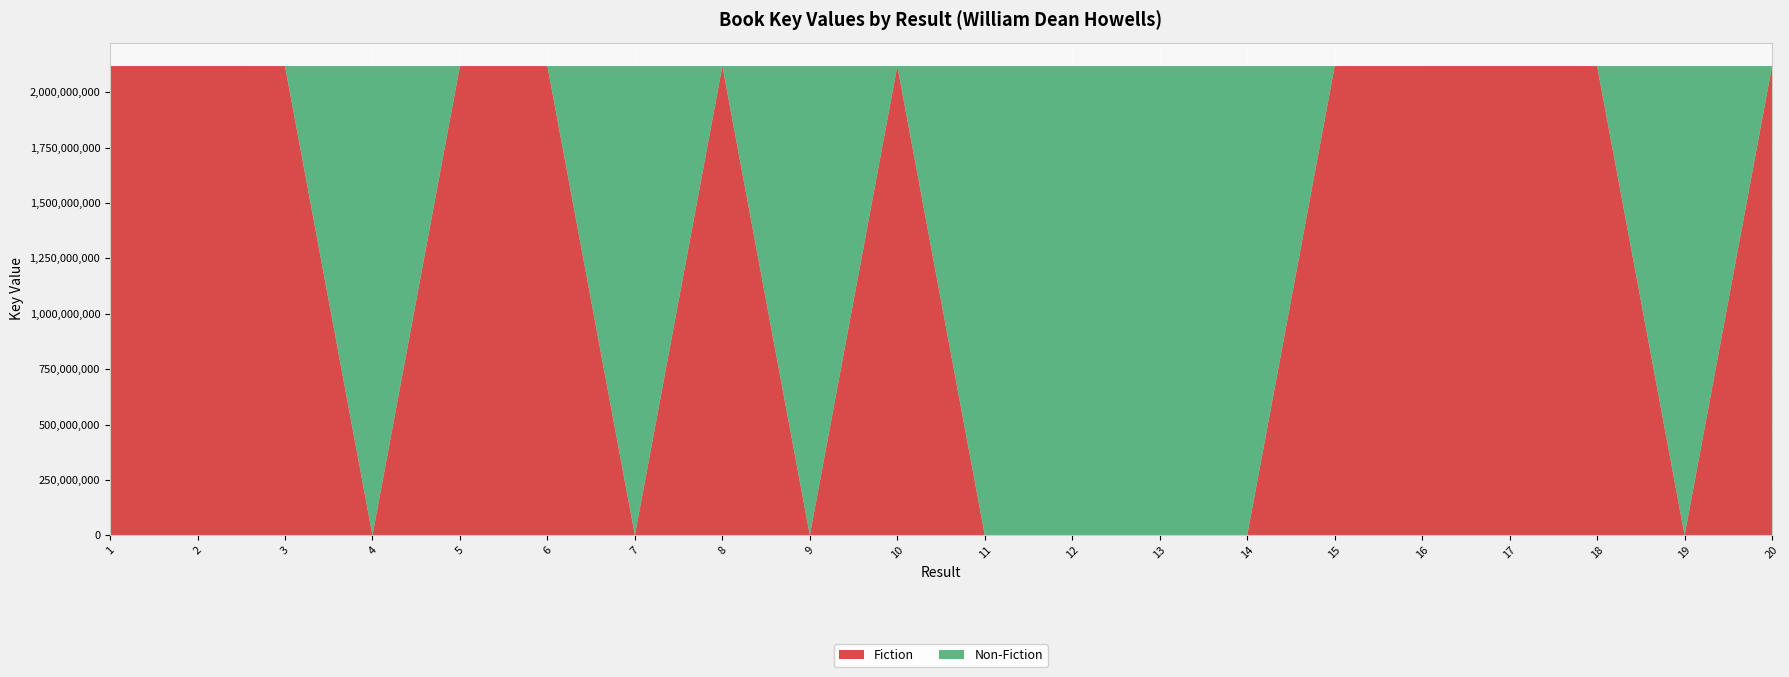

Reading left to right, transcribe all the data shown in this chart.

Key: 1=2117926766	2=2117925084	3=2117894870	4=2117917540	5=2117914550	6=2117915818	7=2117897610	8=2117905890	9=2117910704	10=2117908759	11=2117908319	12=2117910142	13=2117894413	14=2117919367	15=2117897623	16=2117916938	17=2117923001	18=2117909305	19=2117916633	20=2117925006
Fiction: 1=2117926766	2=2117925084	3=2117894870	4=0	5=2117914550	6=2117915818	7=0	8=2117905890	9=0	10=2117908759	11=0	12=0	13=0	14=0	15=2117897623	16=2117916938	17=2117923001	18=2117909305	19=0	20=2117925006
Non-Fiction: 1=0	2=0	3=0	4=2117917540	5=0	6=0	7=2117897610	8=0	9=2117910704	10=0	11=2117908319	12=2117910142	13=2117894413	14=2117919367	15=0	16=0	17=0	18=0	19=2117916633	20=0